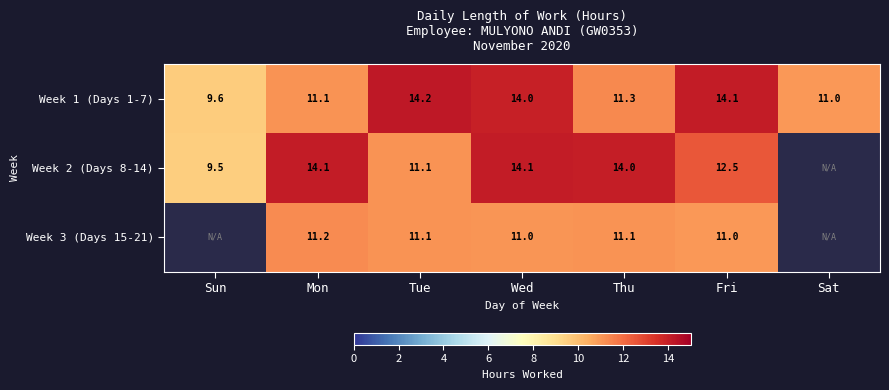

What is the sum of the Week 3 (Days 15-21) values at Tue and Thu?

22.2